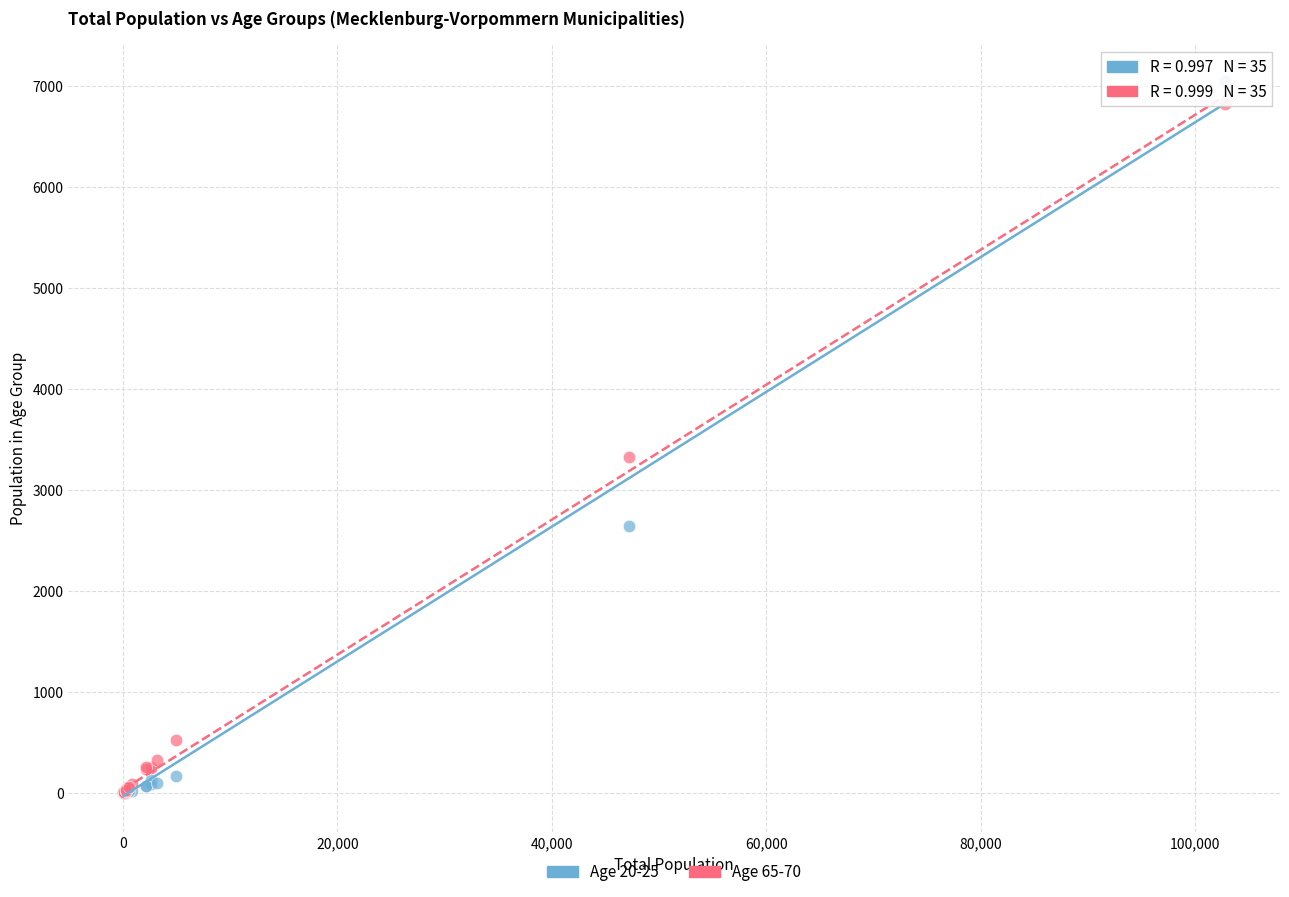

Which series has the largest Y range (max minus min)?

Age 20-25